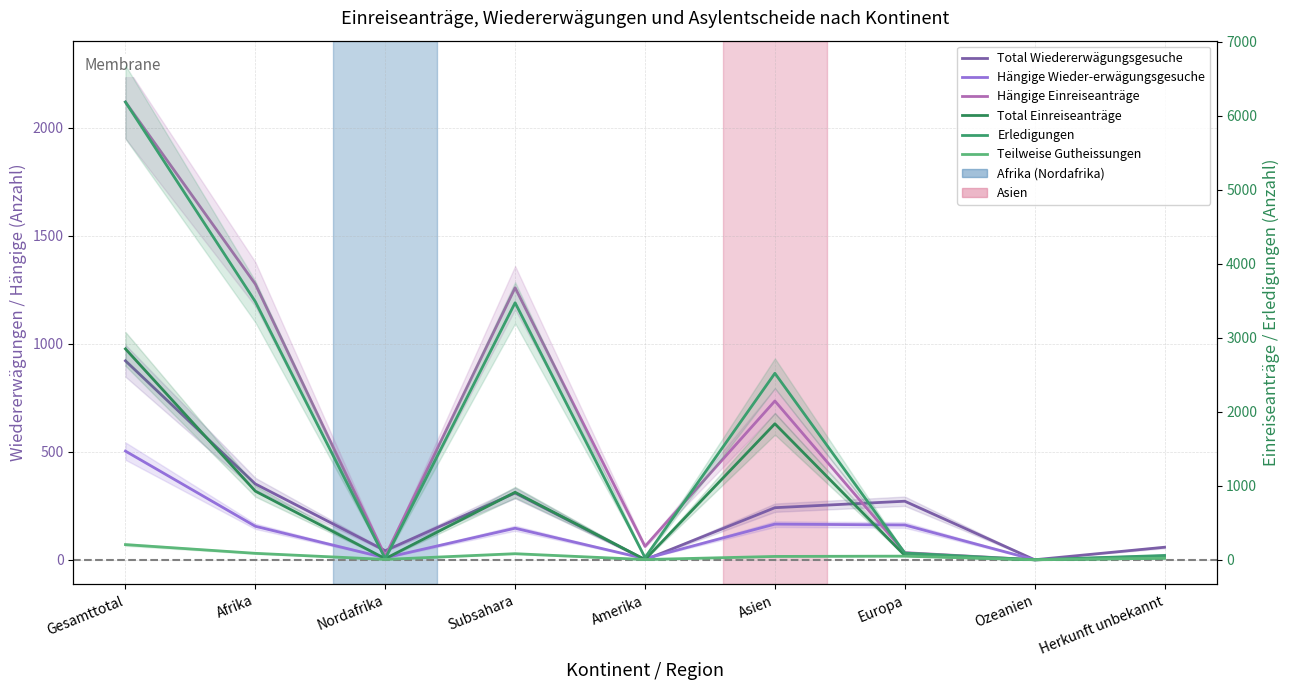

Rank the categories by Hängige Wieder-erwägungsgesuche value from highest to lowest.

Gesamttotal, Asien, Europa, Afrika, Subsahara, Herkunft unbekannt, Nordafrika, Amerika, Ozeanien